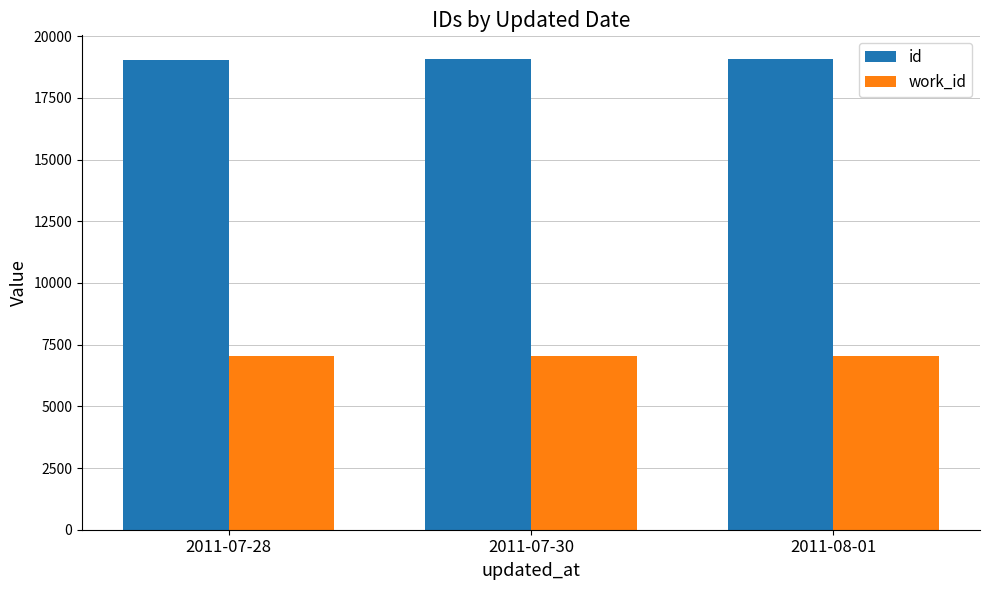

What is the minimum value shown in the chart?

7043